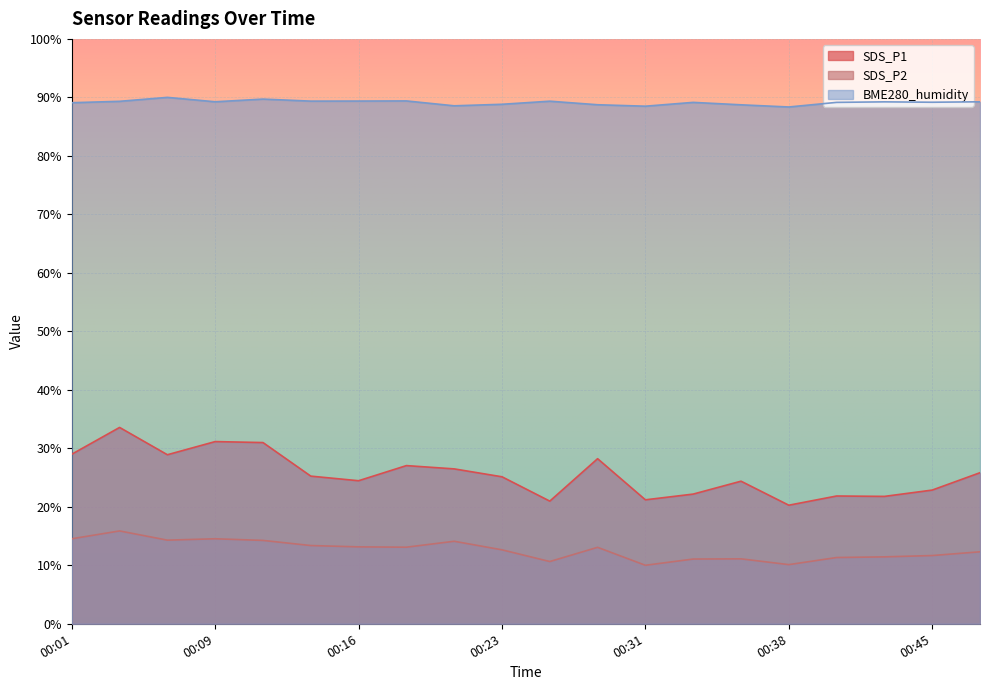

At which label does SDS_P2 first exceed 13?

00:01